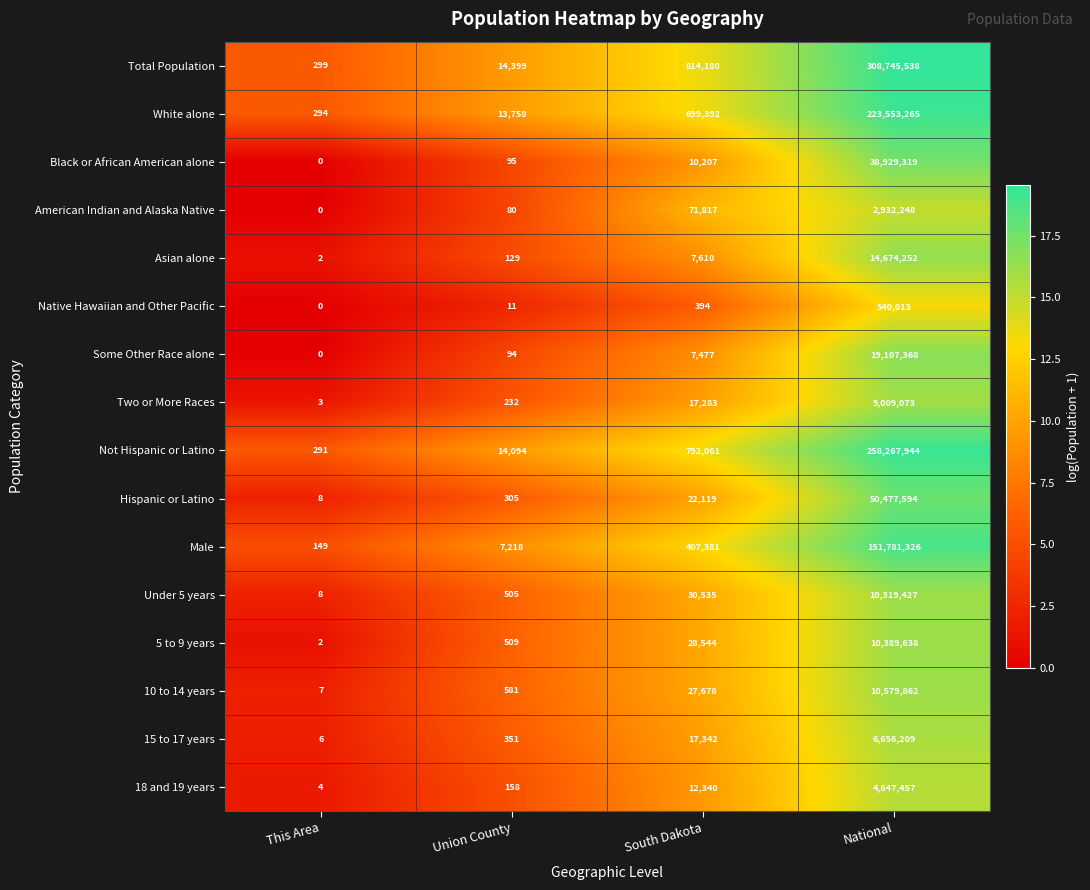

Rank the series at National from highest to lowest value.

Total Population, Not Hispanic or Latino, White alone, Male, Hispanic or Latino, Black or African American alone, Some Other Race alone, Asian alone, 10 to 14 years, 5 to 9 years, Under 5 years, Two or More Races, 15 to 17 years, 18 and 19 years, American Indian and Alaska Native, Native Hawaiian and Other Pacific